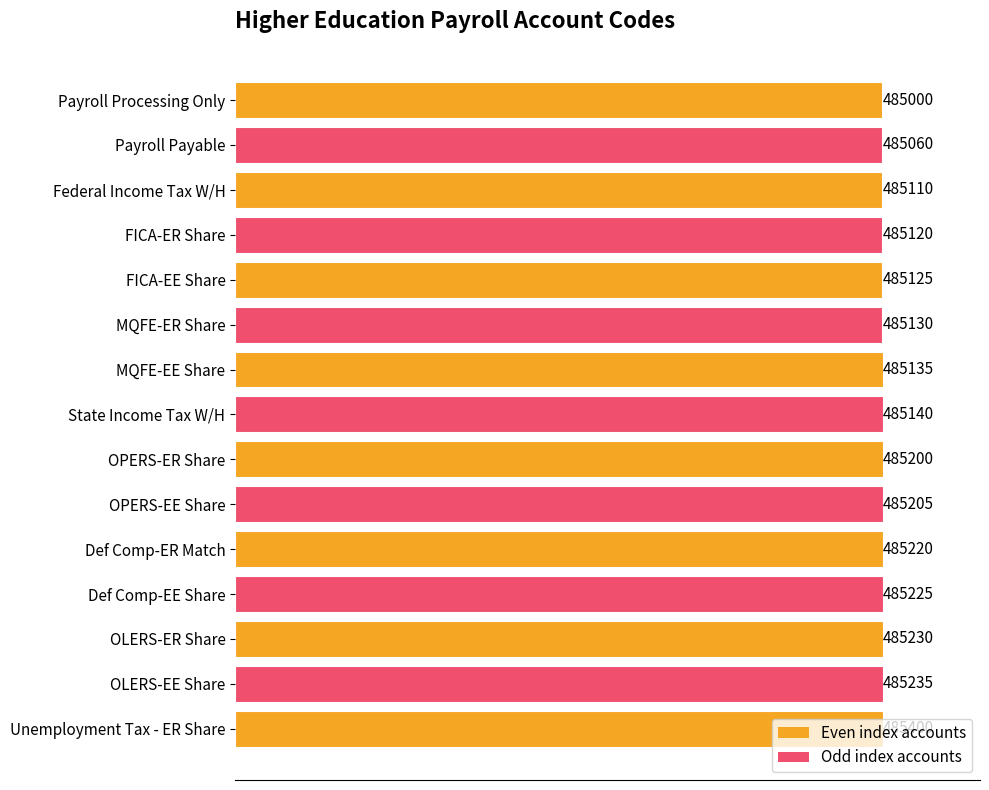

The value at OPERS-EE Share is 737223. True or false?

False